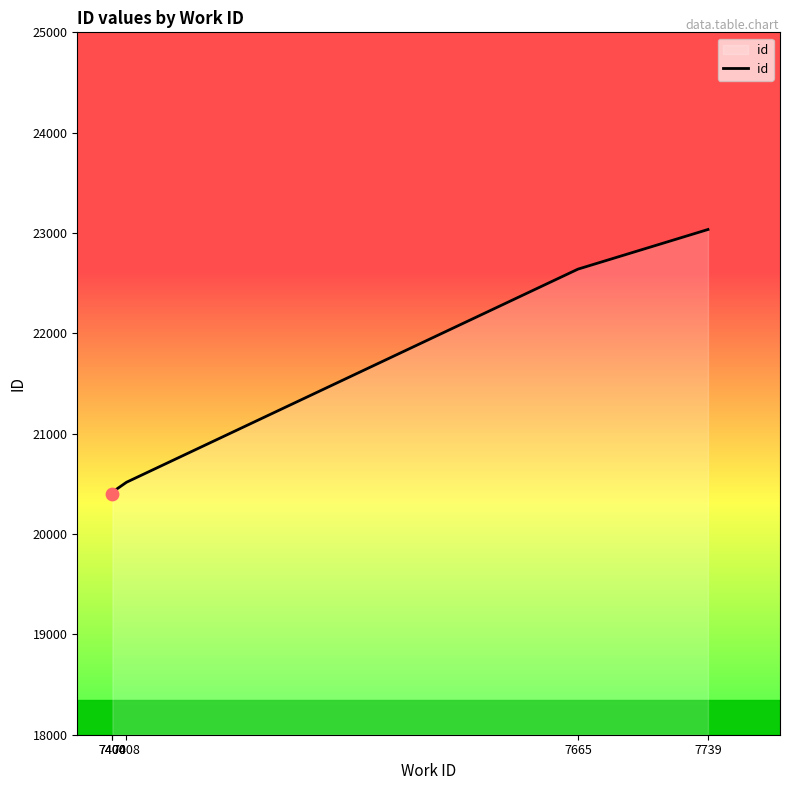

Between 7400 and 7408, which is larger?

7408